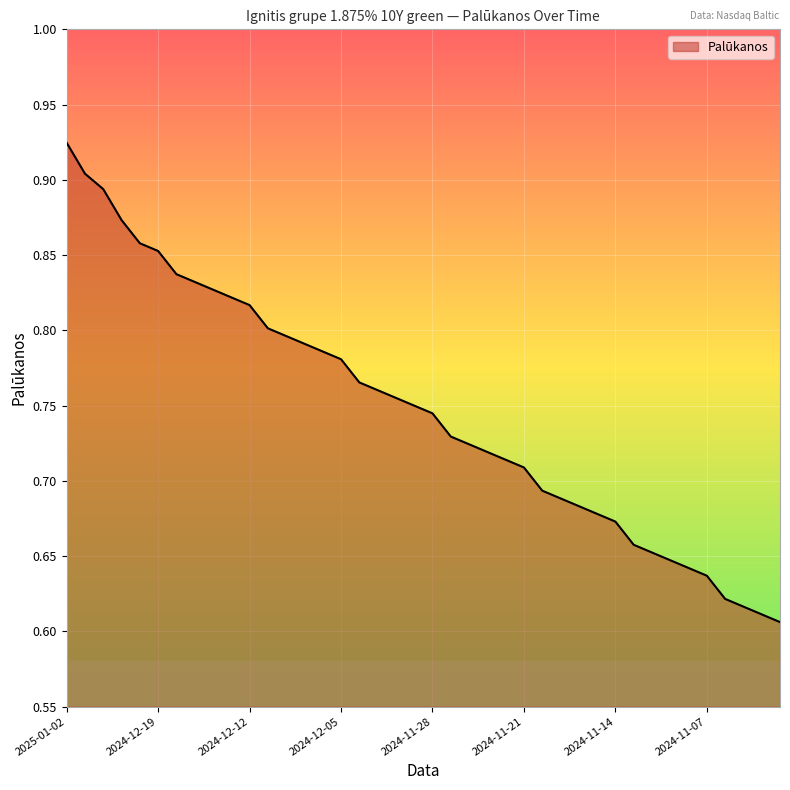

What is the difference between the maximum and minimum values?

0.3